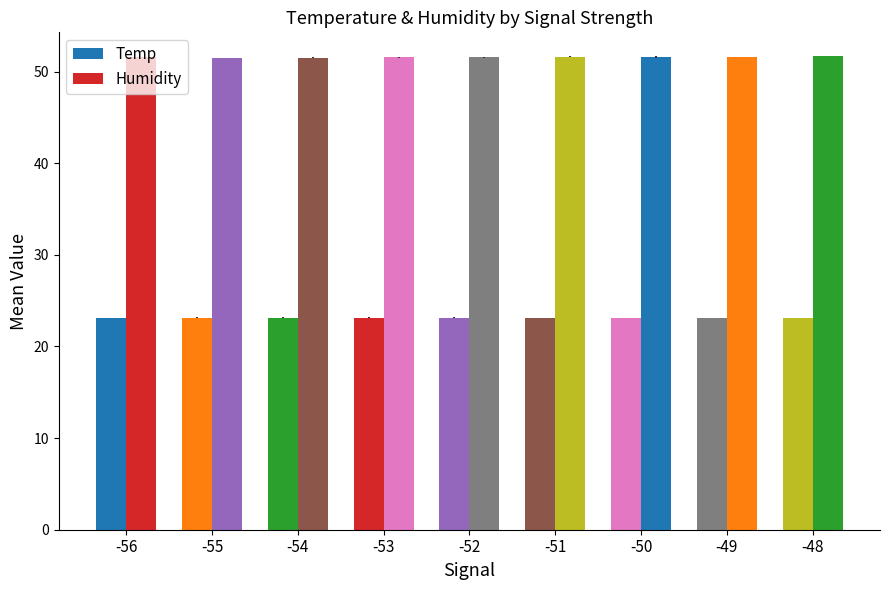

Which series changed the most between -49 and -48?

Humidity